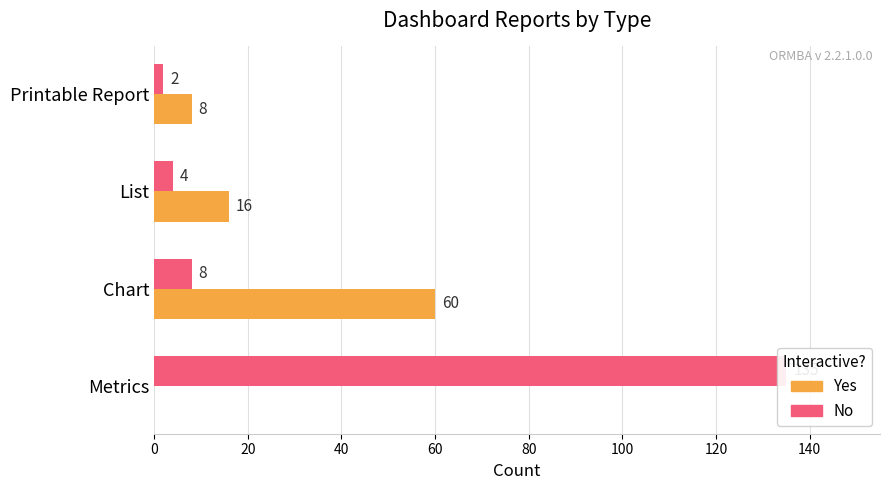

Reading left to right, list all the values displayed in this chart.

No: 135	8	4	2
Yes: 0	60	16	8